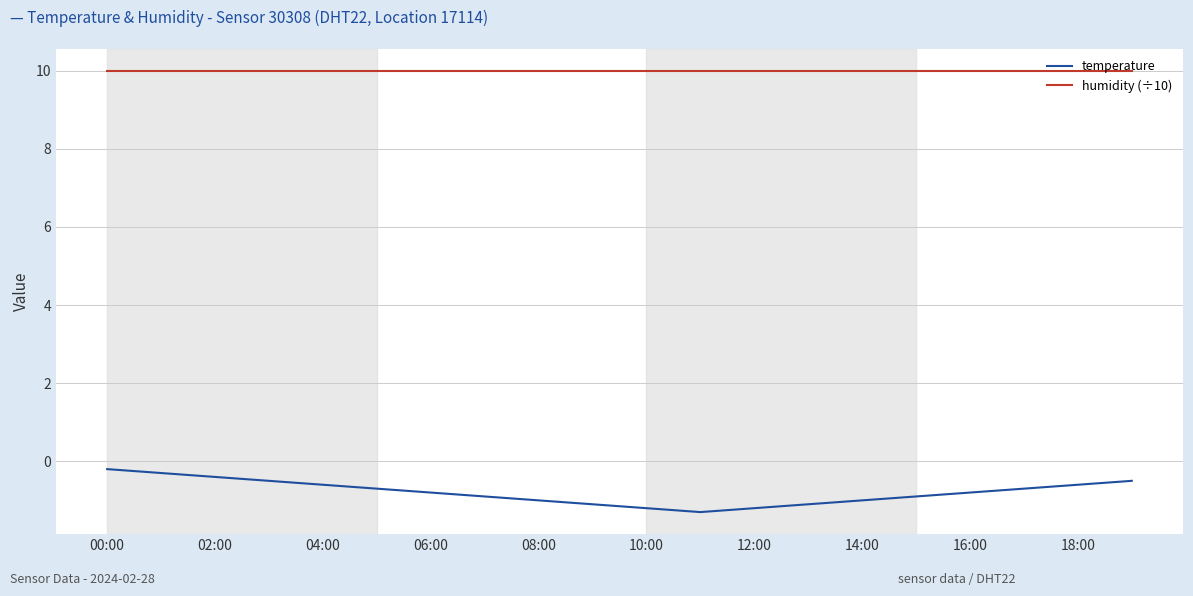

At how many categories does at least one series exceed 9?

20